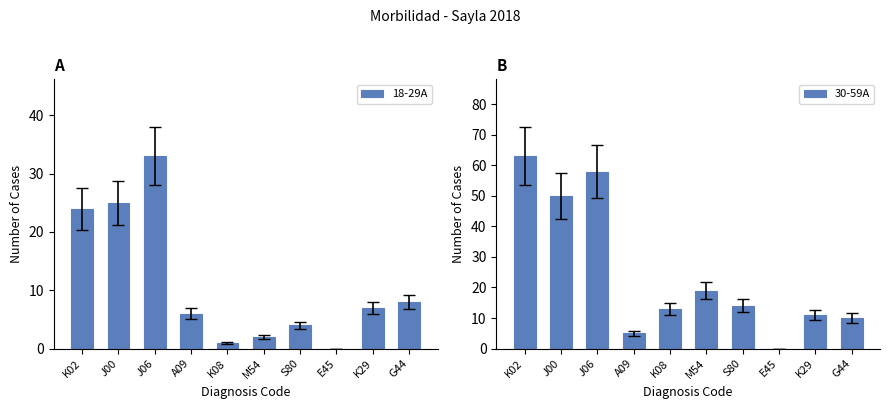

The value of 18-29A at K02 is 41. True or false?

False